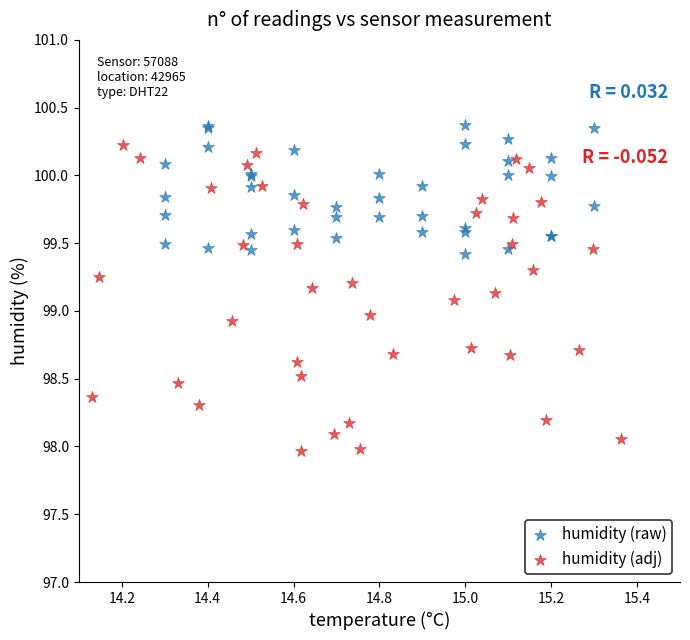

Which series contains the highest Y value?

humidity (raw)